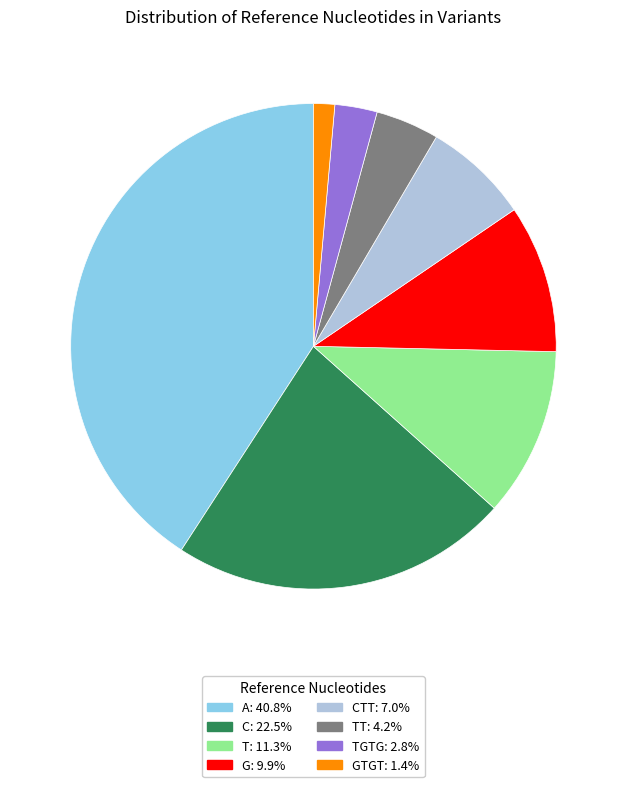

Is there any slice that represents more than half of the pie?

No